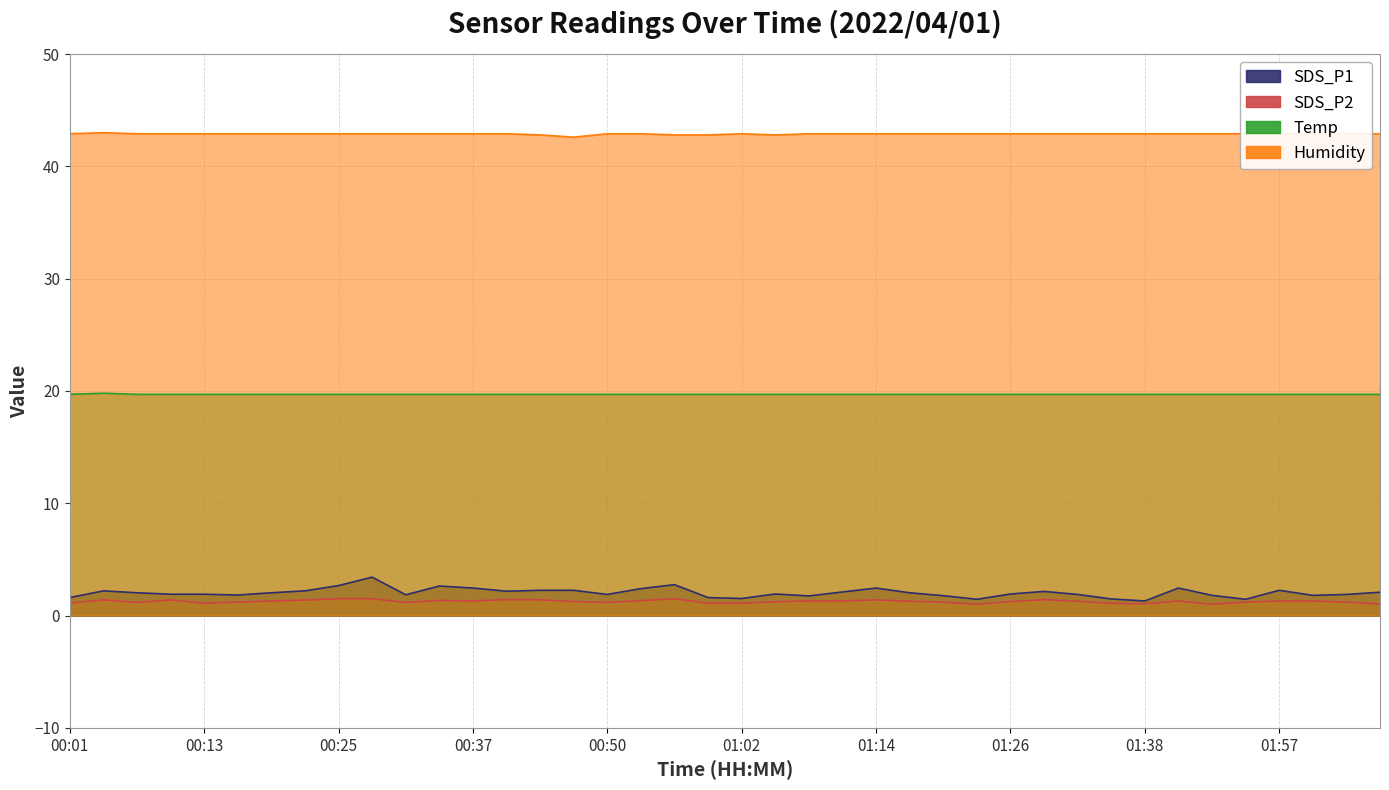

The value of Humidity at 00:01 is 21.0. True or false?

False